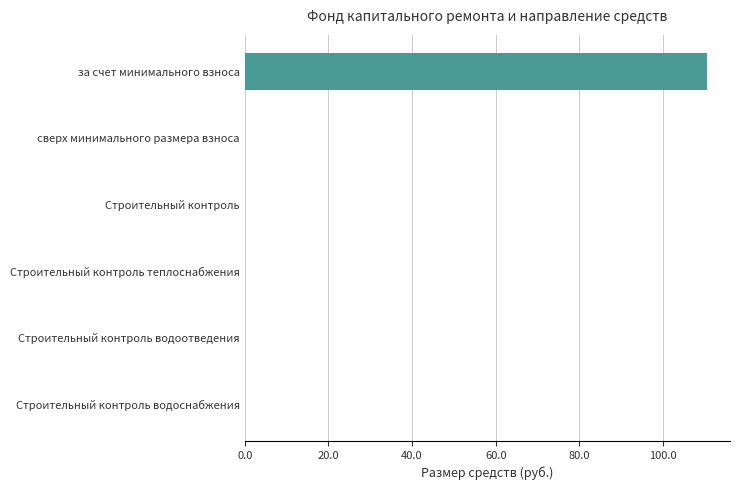

Which has a higher value, за счет минимального взноса or Строительный контроль водоотведения?

за счет минимального взноса